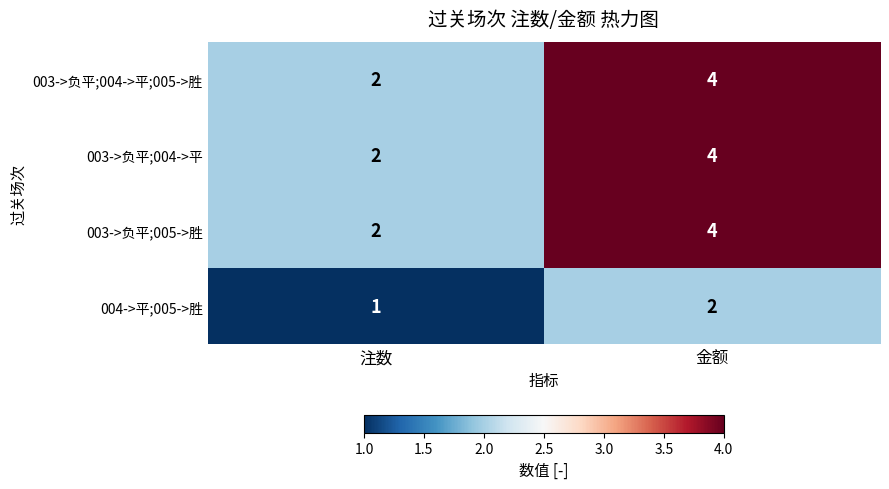

True or false: 003->负平;004->平;005->胜 has a value of 2 at 注数.

True